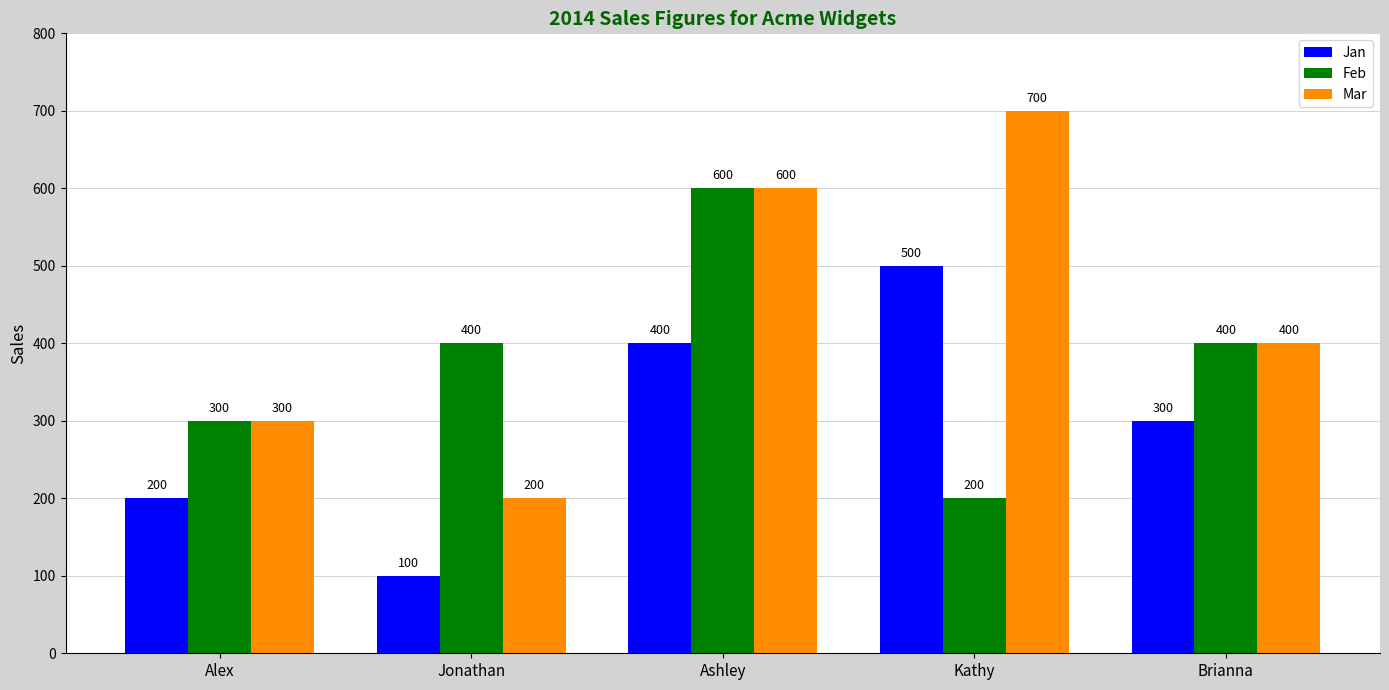

Reading left to right, extract all data points from this chart.

Jan: 200	100	400	500	300
Feb: 300	400	600	200	400
Mar: 300	200	600	700	400